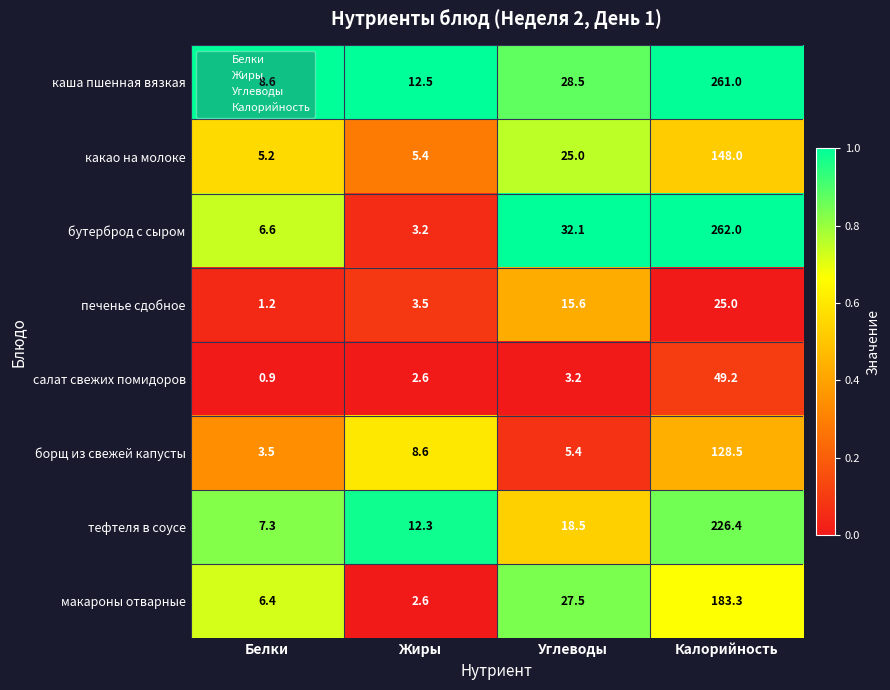

Rank the series by their maximum value, from highest to lowest.

бутерброд с сыром, каша пшенная вязкая, тефтеля в соусе, макароны отварные, какао на молоке, борщ из свежей капусты, салат свежих помидоров, печенье сдобное